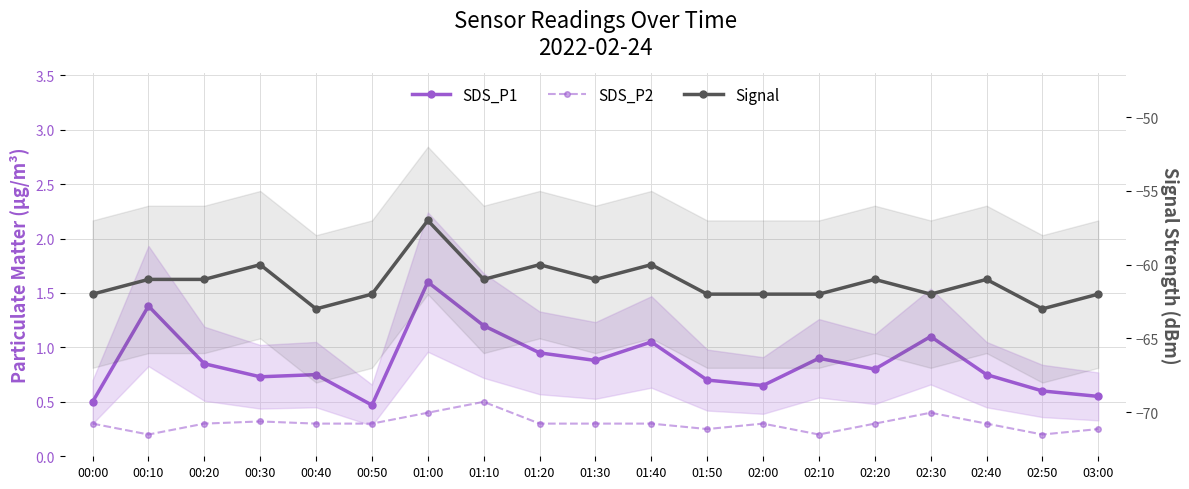

Is the value of SDS_P2 at 01:40 greater than the value of Signal at 01:50?

Yes